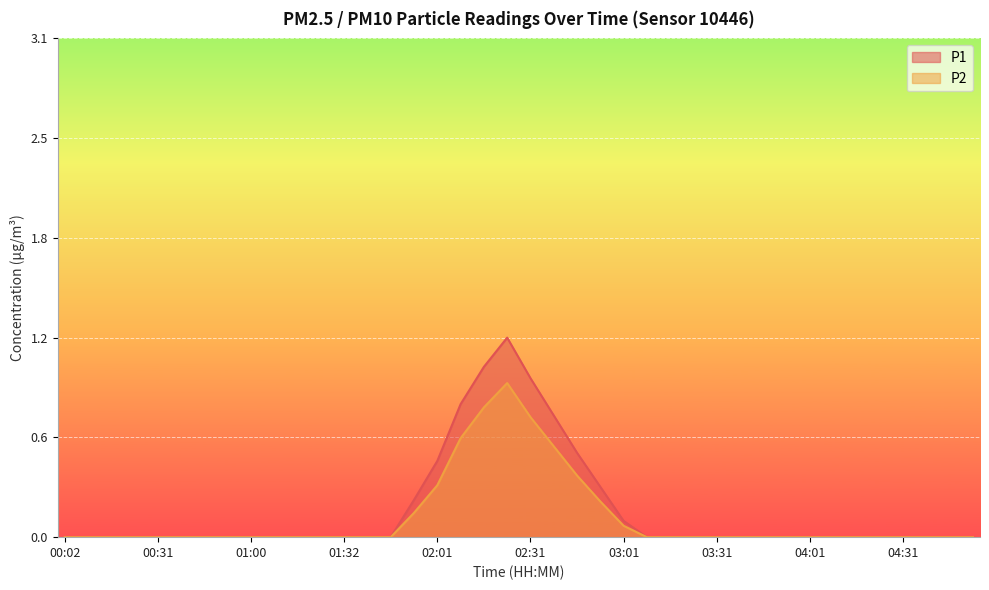

At which category is the sum across all series the highest?

02:24